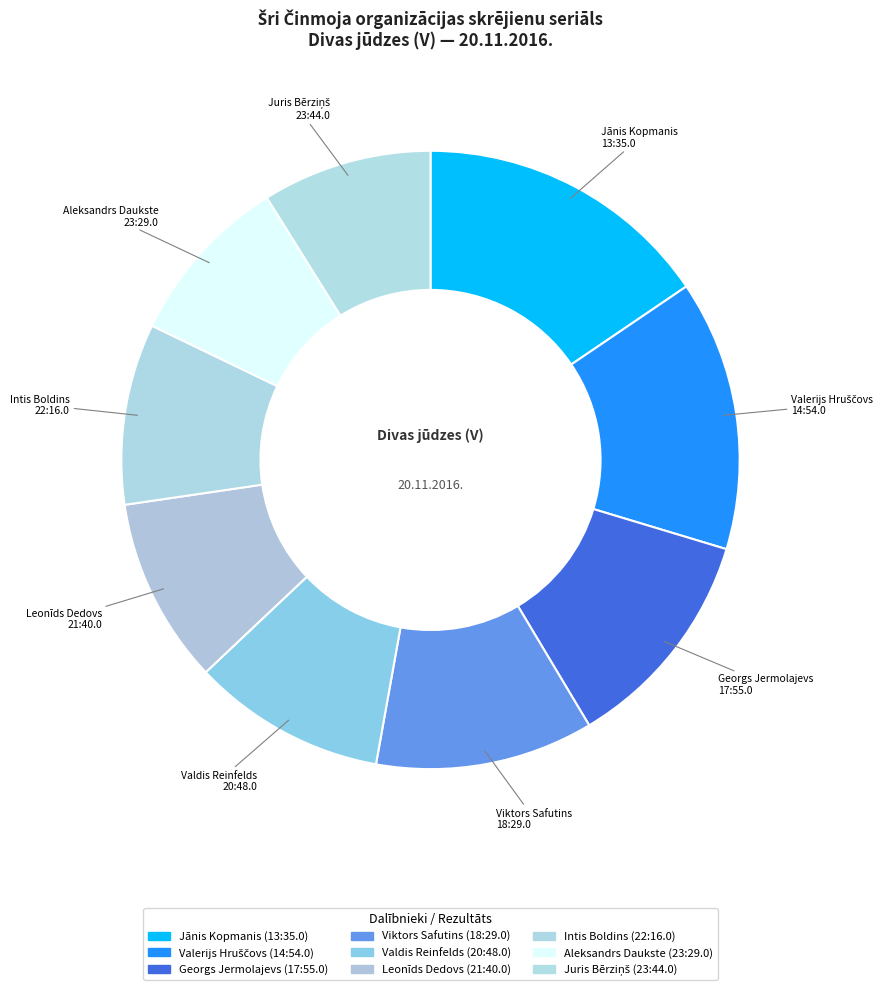

The Viktors Safutins slice represents 1% of the pie. True or false?

False